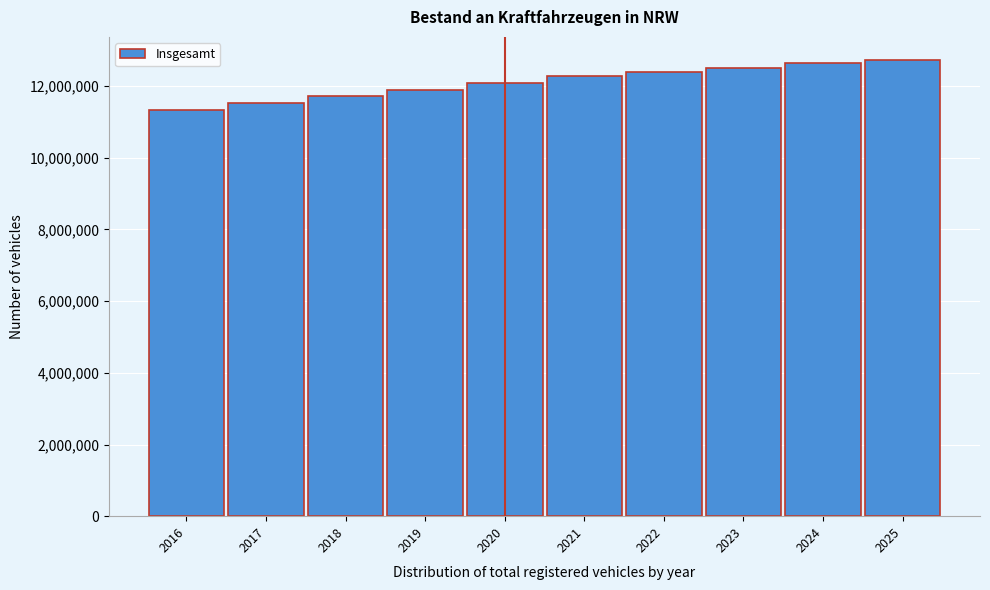

Reading left to right, transcribe all the data shown in this chart.

2016=11331513	2017=11541084	2018=11721774	2019=11896789	2020=12086160	2021=12283681	2022=12402612	2023=12509877	2024=12632062	2025=12737736